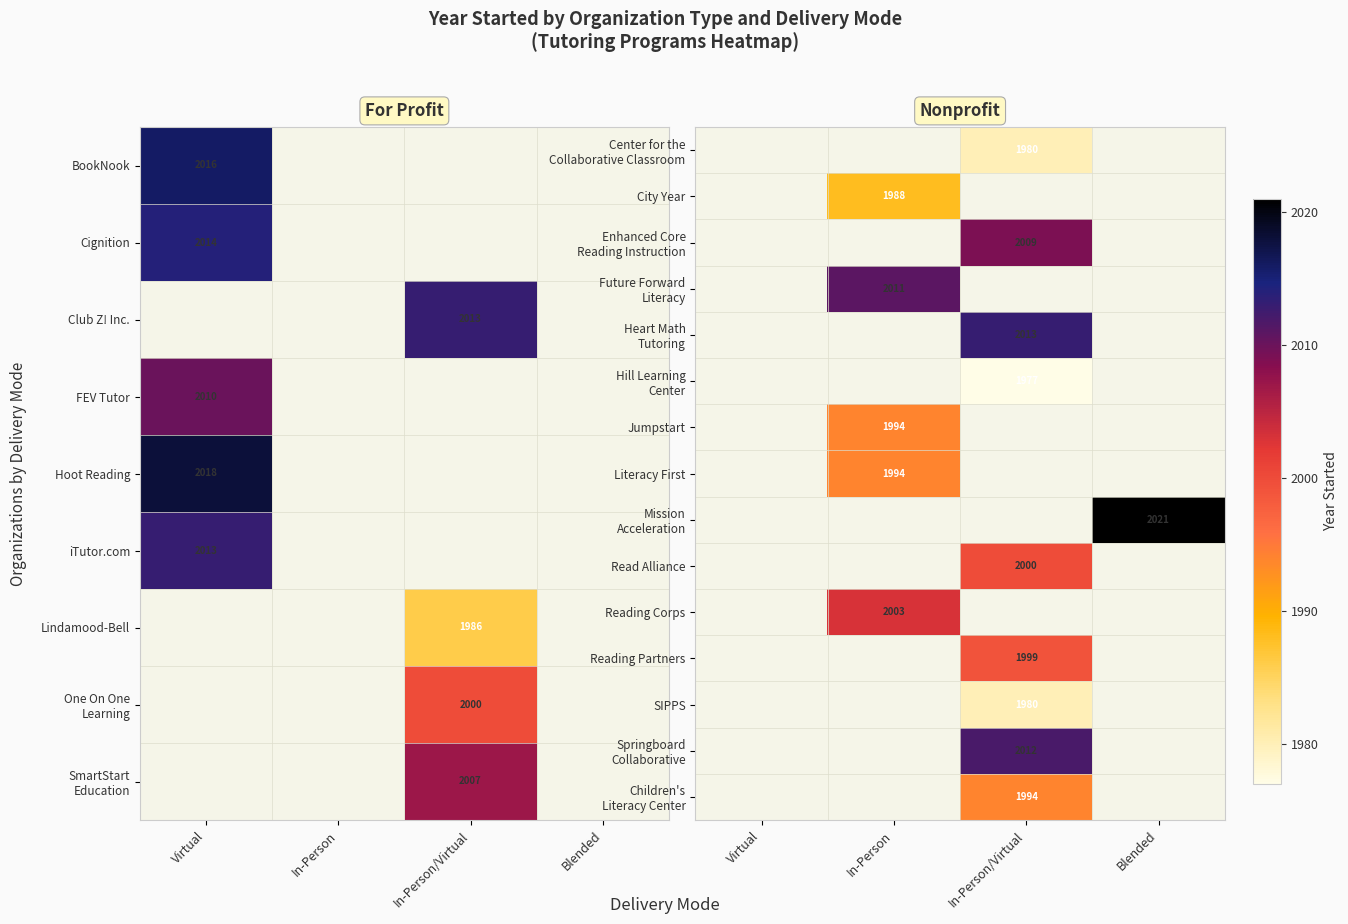

The value of Reading Partners at In-Person/Virtual is 2856.4. True or false?

False